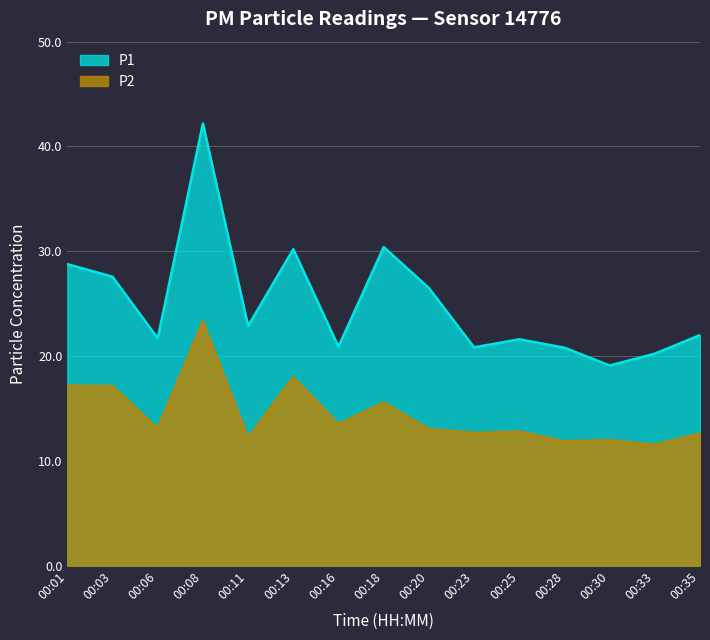

List the series in order of their peak value, highest first.

P1, P2